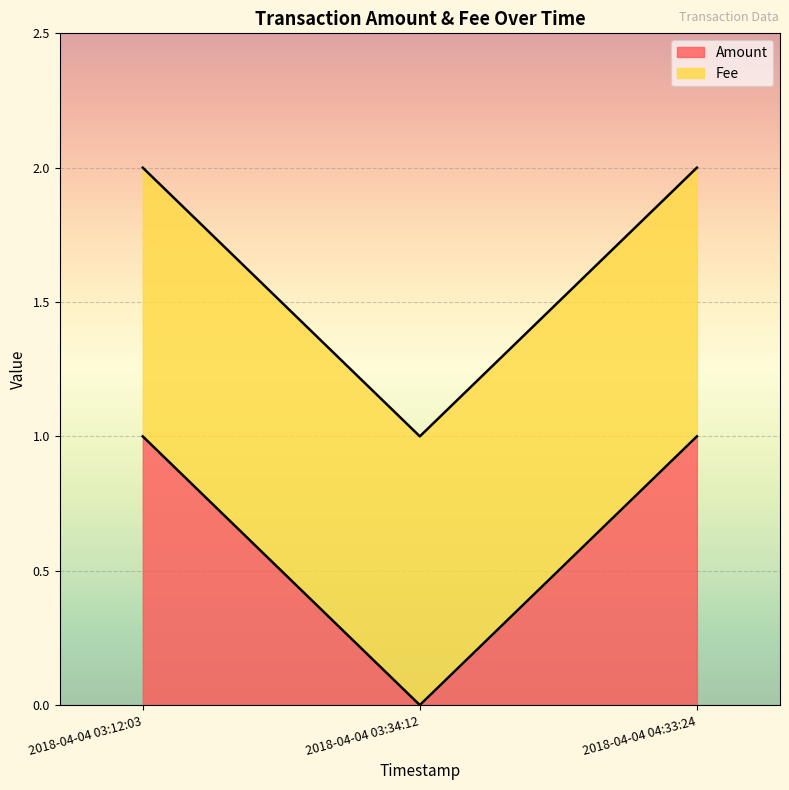

How many lines are shown in the chart?

2